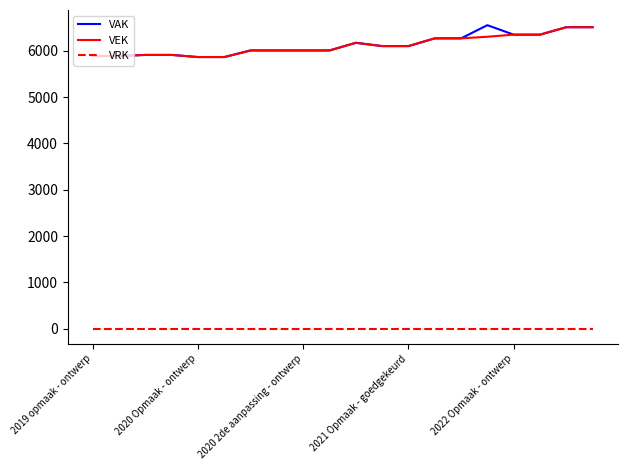

How many categories are shown in the chart?

20